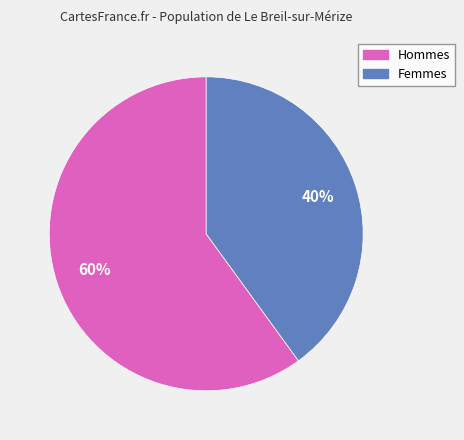

Is there a majority slice in this chart?

Yes